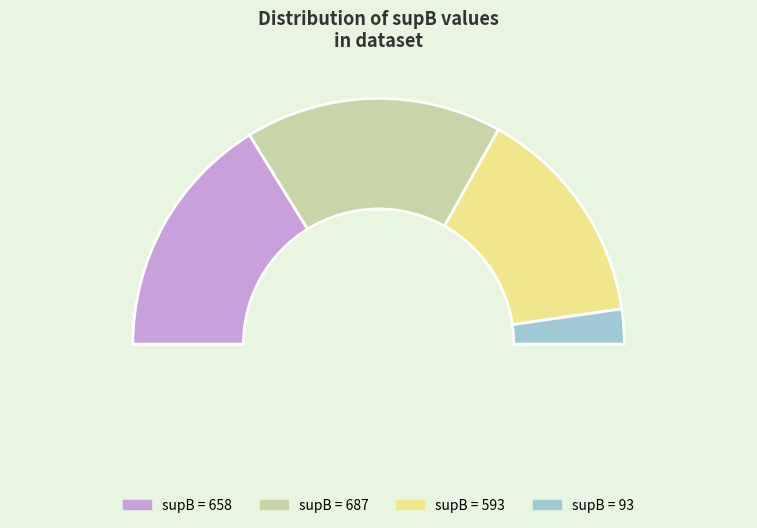

What percentage is the 687 slice, to the nearest percent?

34%